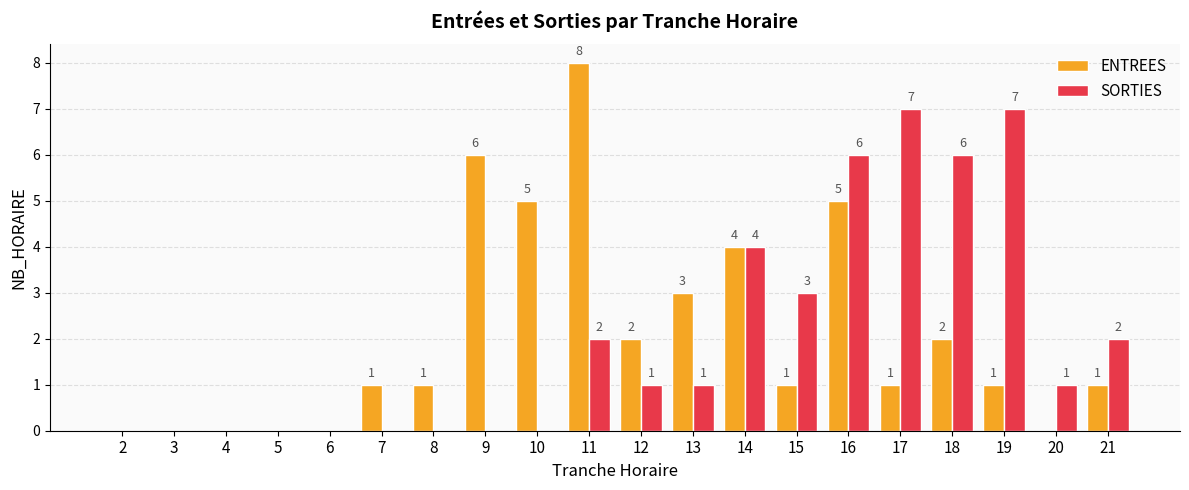

What is the sum of the SORTIES values at 21 and 20?

3